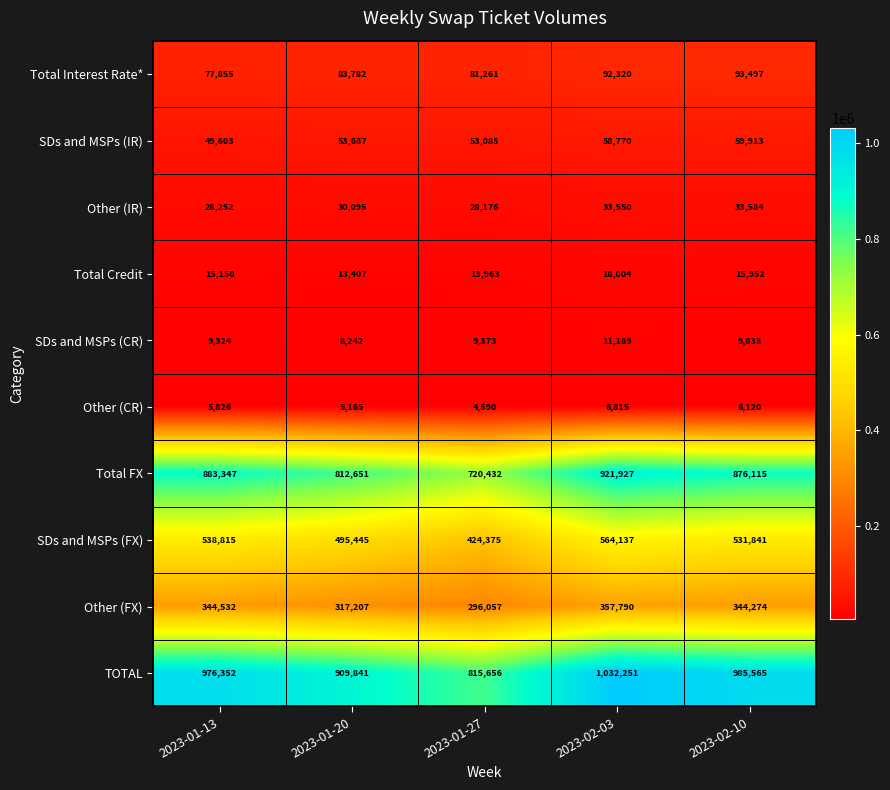

The value of Total FX at 2023-02-03 is 385722. True or false?

False